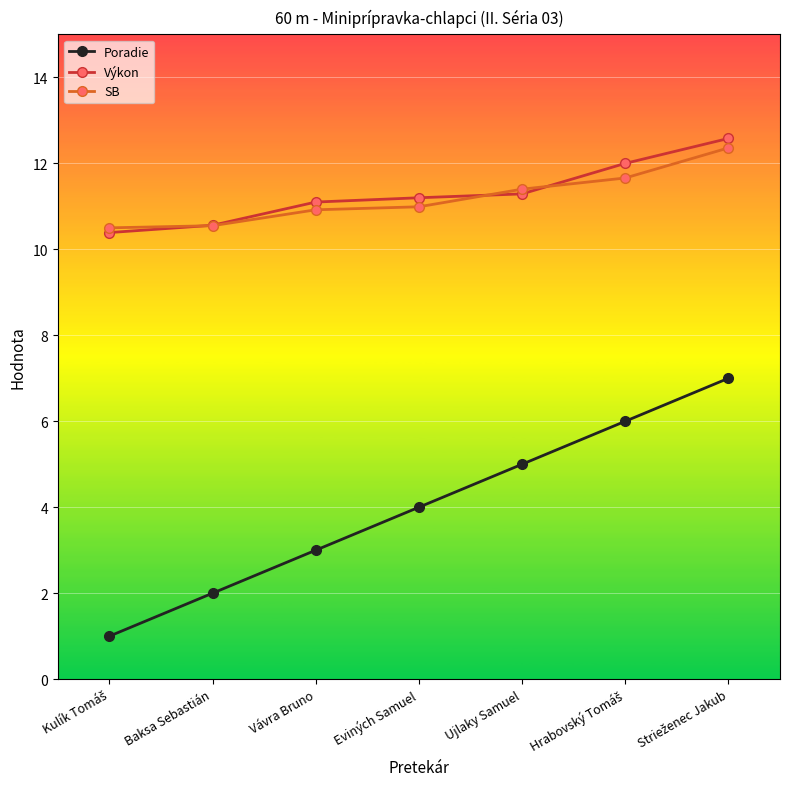

What position from the right is Eviných Samuel?

4